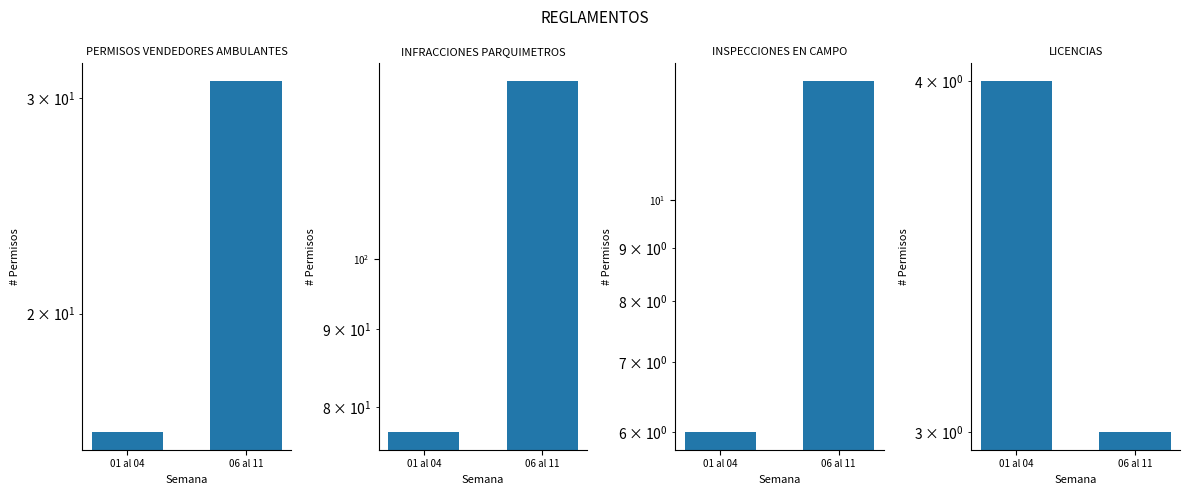

Is the value of INFRACCIONES PARQUIMETROS at 01 al 04 greater than the value of LICENCIAS at 06 al 11?

Yes